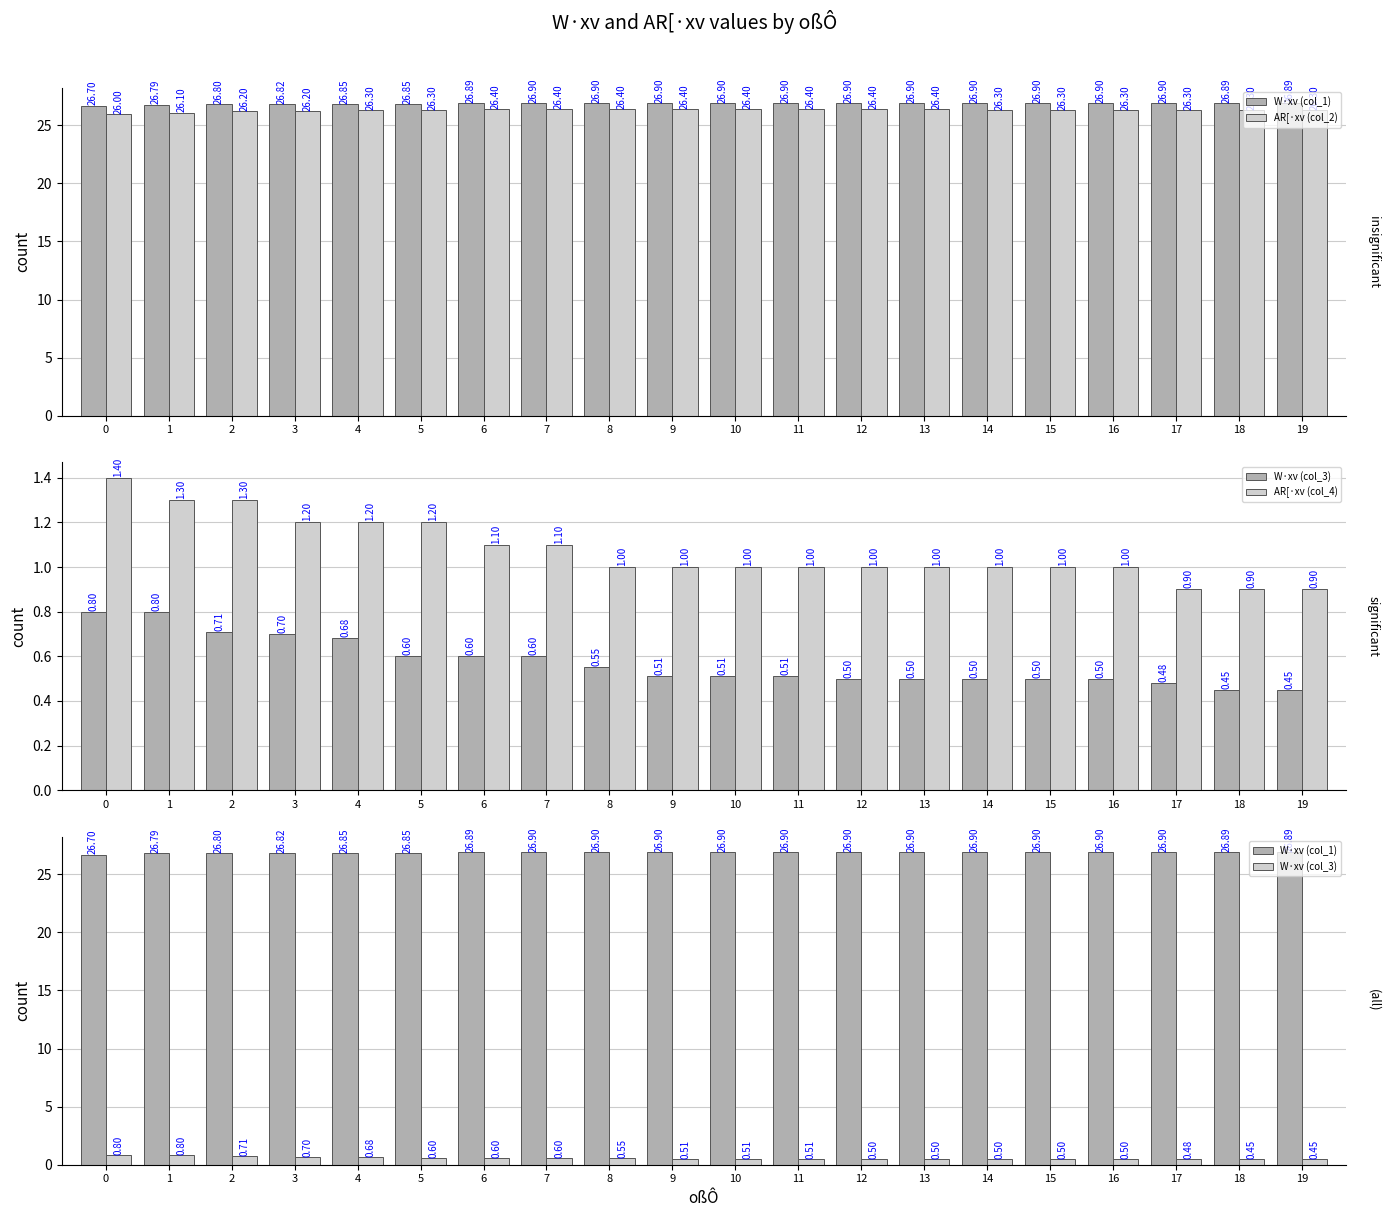

Which series changed the most between 14 and 16?

W·xv (col_1)